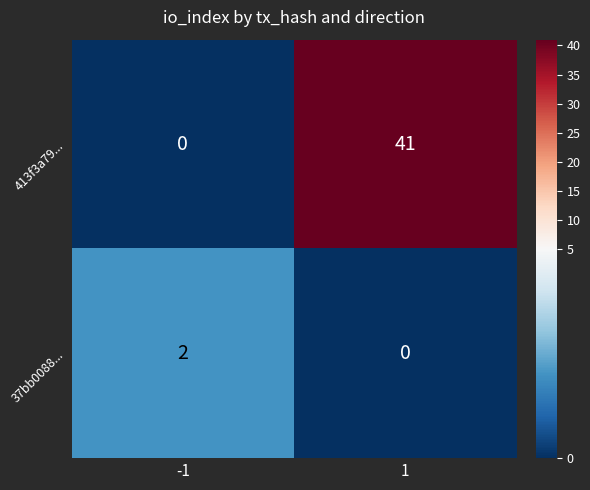

Read the 413f3a79... value at 1, to the nearest 5.

40